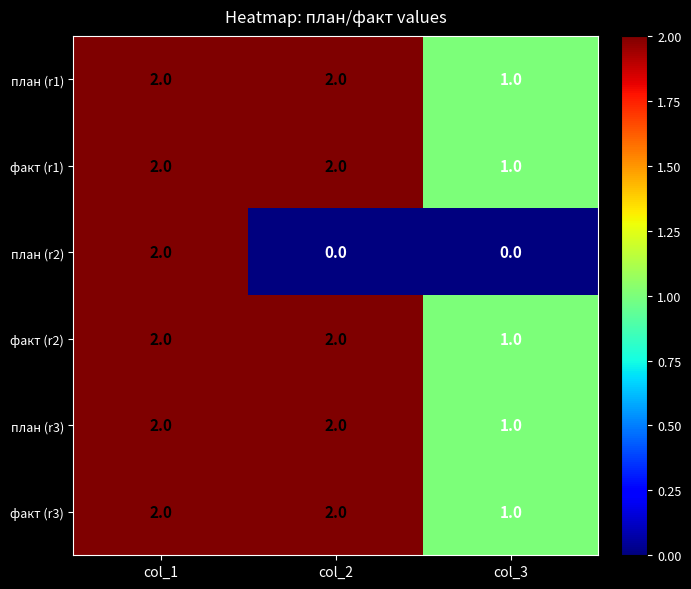

Which series has the widest spread of values?

план (r2)